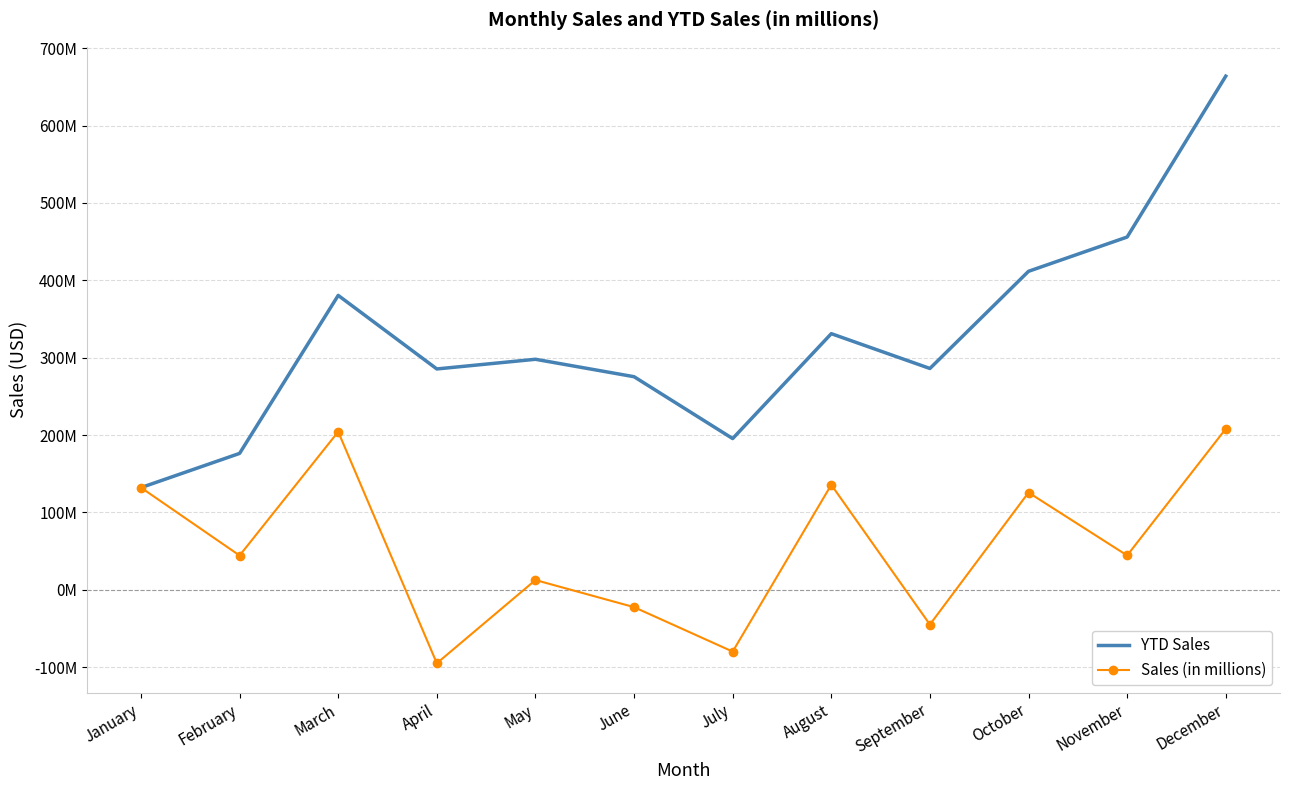

Between September and March, which is larger?

March